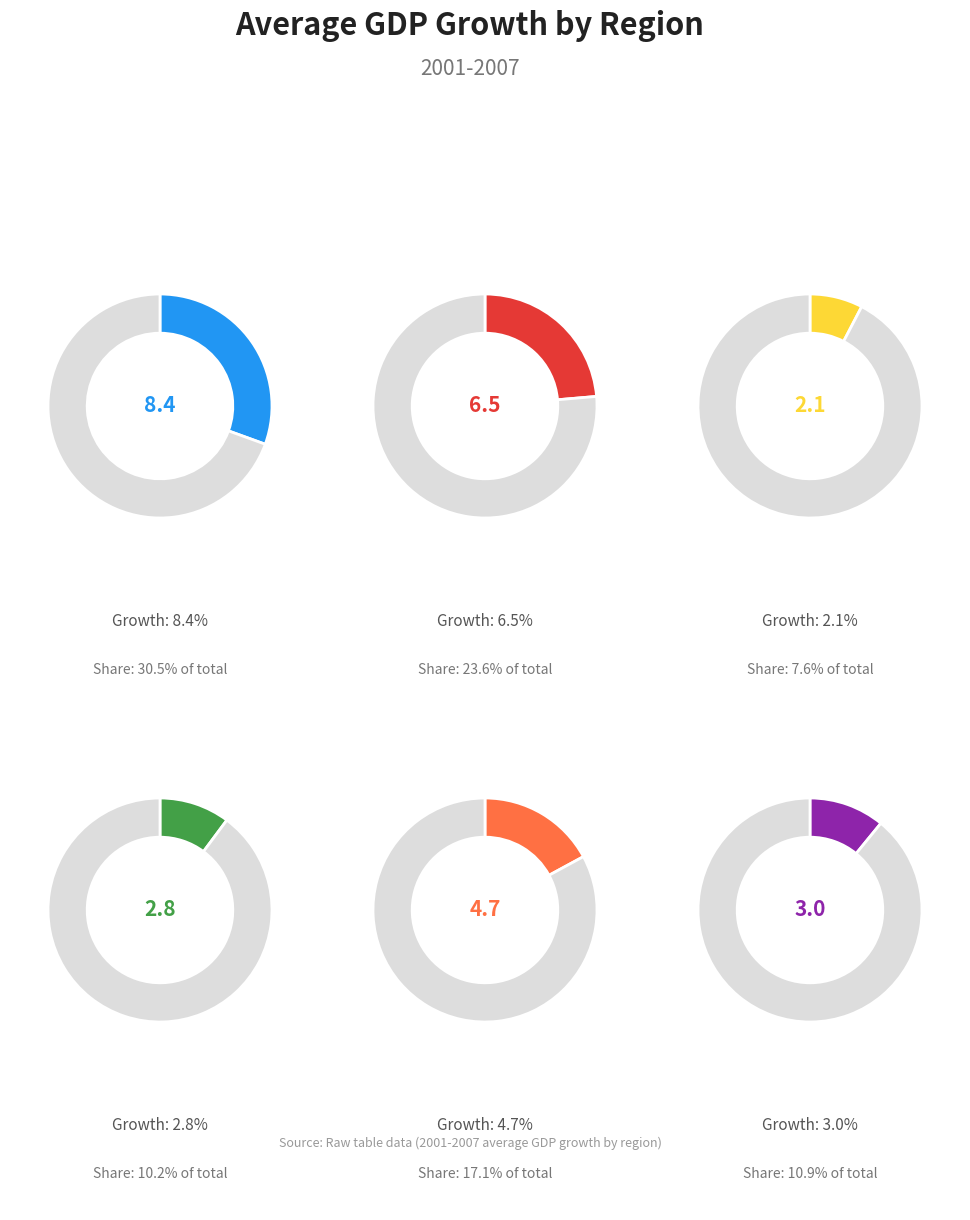

To the nearest percent, what is the average slice percentage?

17%